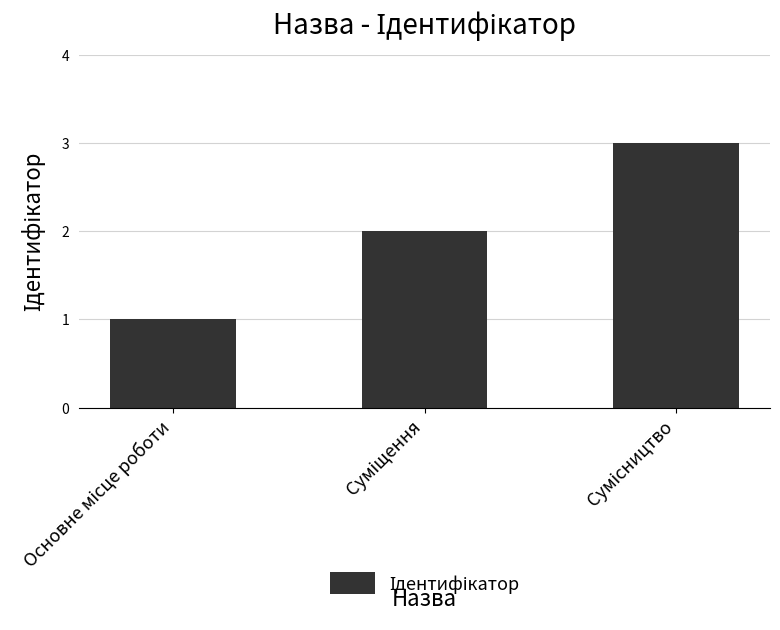

What is the maximum value shown in the chart?

3